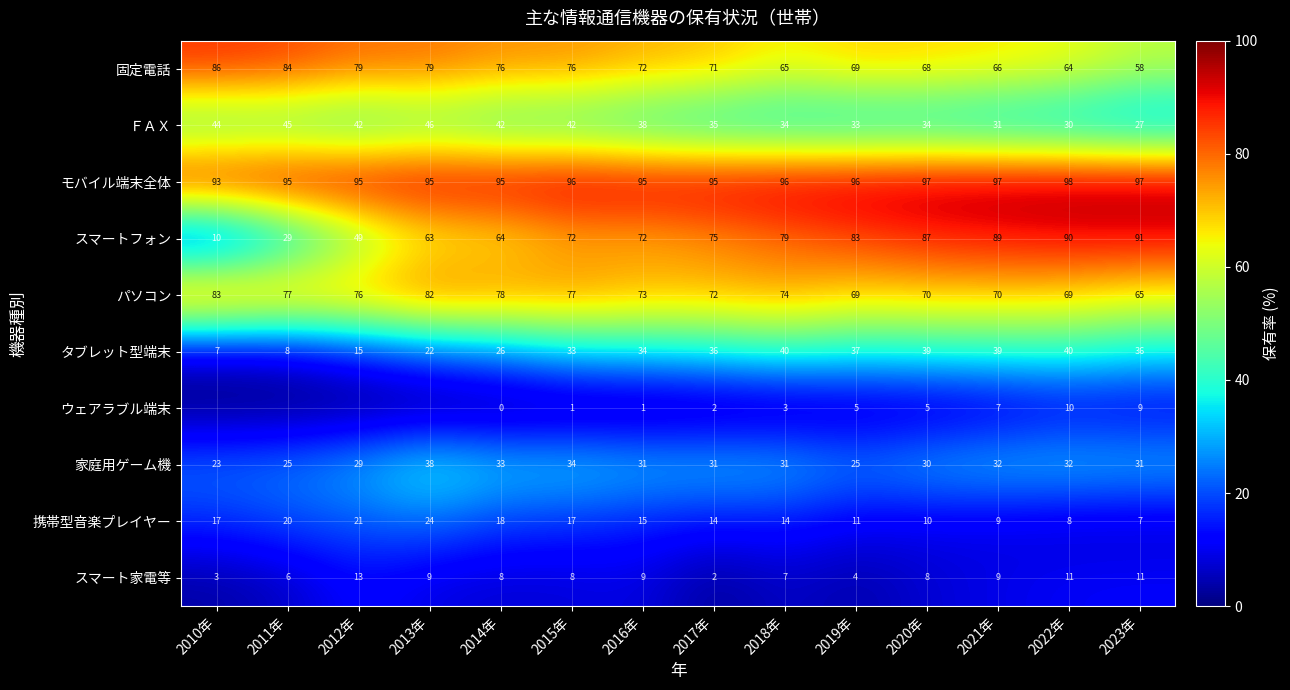

What is the lowest value of the 家庭用ゲーム機 series?

23